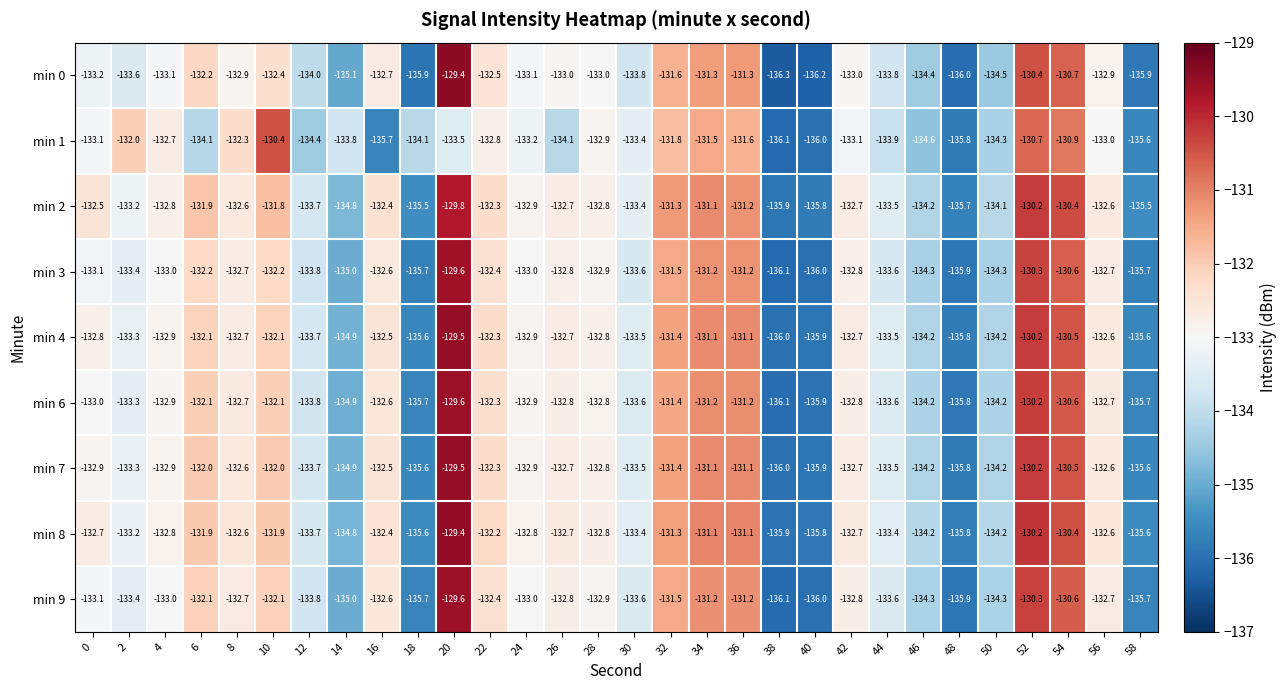

What is the difference between the min 9 values at 30 and 0?

0.5